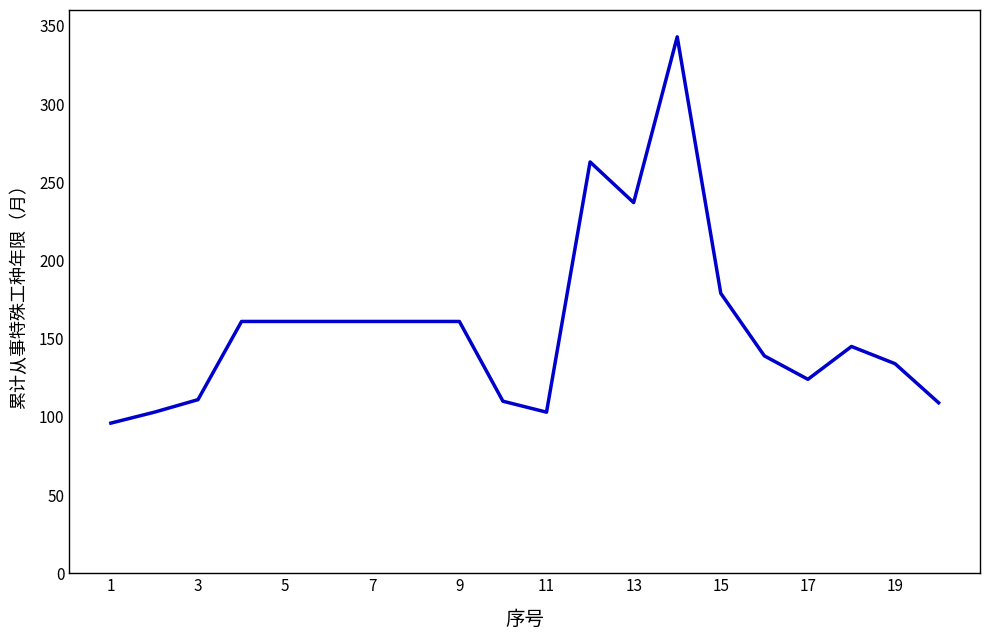

What is the greatest value displayed?

343